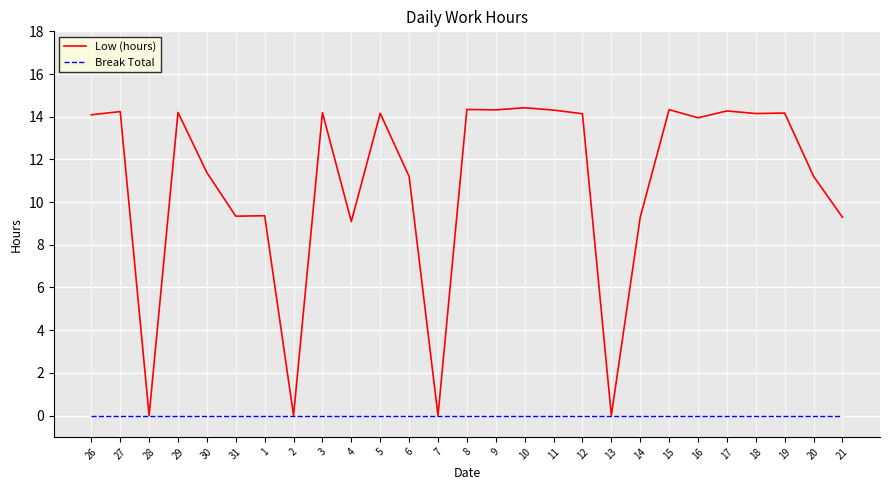

Rank the series by their average value, from highest to lowest.

Low (hours), Break Total